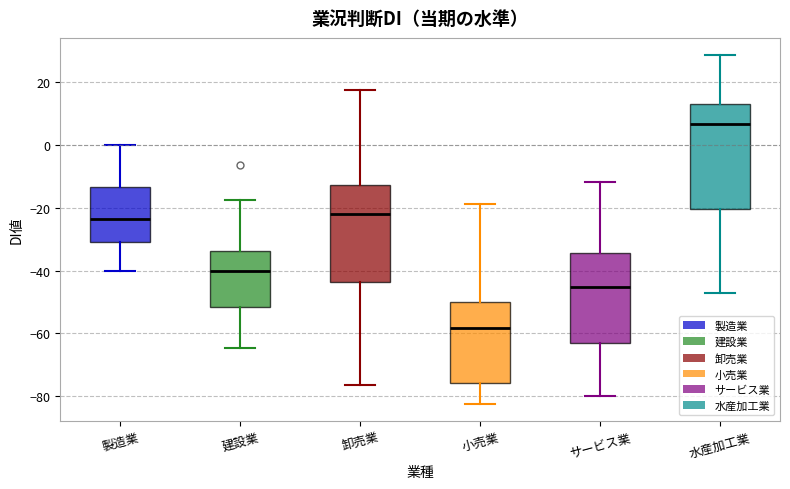

Which box's median line is the highest?

水産加工業